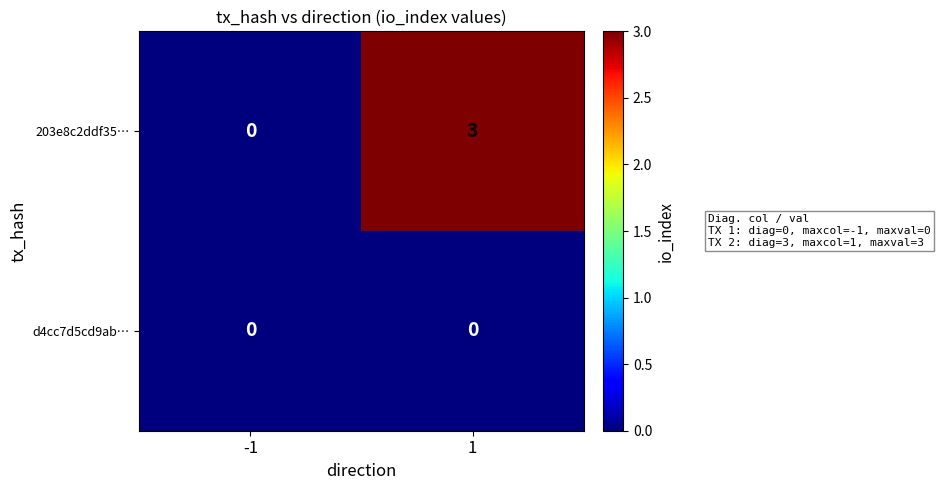

Count the number of data series in this chart.

2